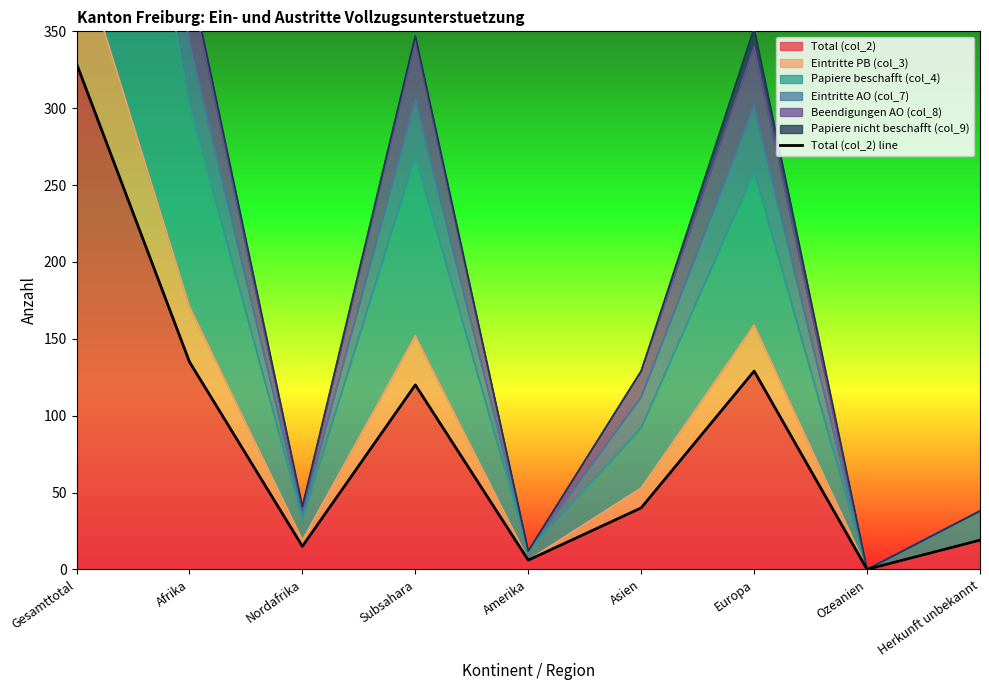

The value at Herkunft unbekannt is 19. True or false?

True